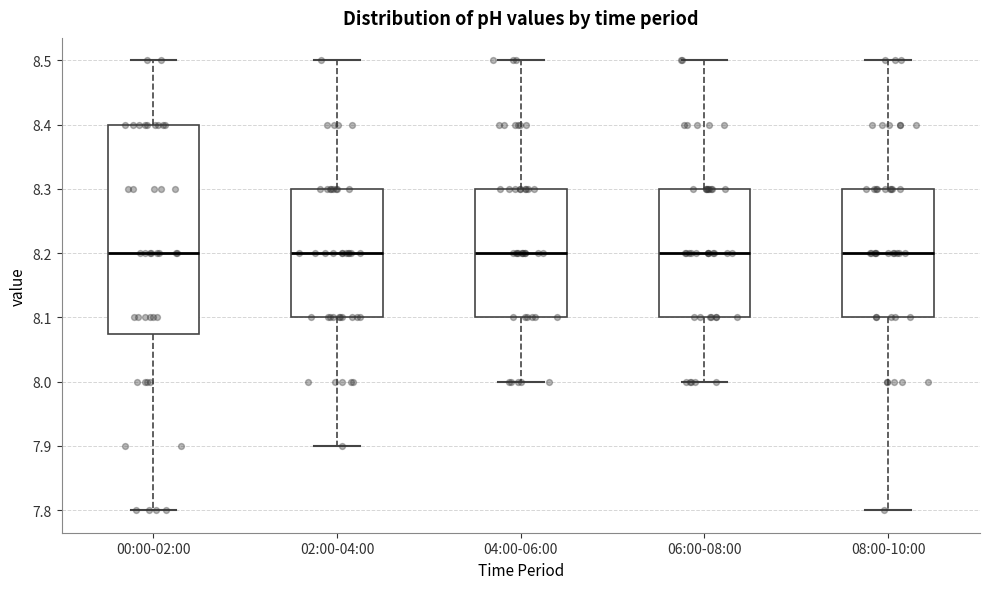

Reading left to right, read every box against the y-axis: the position of its median line, the range the box covers, and the ends of its whiskers. The values are not printed on the chart, so give them approximately, as read against the axis.

00:00-02:00: median 8.20, box 8.08 to 8.40, whiskers 7.80 to 8.50
02:00-04:00: median 8.20, box 8.10 to 8.30, whiskers 7.90 to 8.50
04:00-06:00: median 8.20, box 8.10 to 8.30, whiskers 8.00 to 8.50
06:00-08:00: median 8.20, box 8.10 to 8.30, whiskers 8.00 to 8.50
08:00-10:00: median 8.20, box 8.10 to 8.30, whiskers 7.80 to 8.50